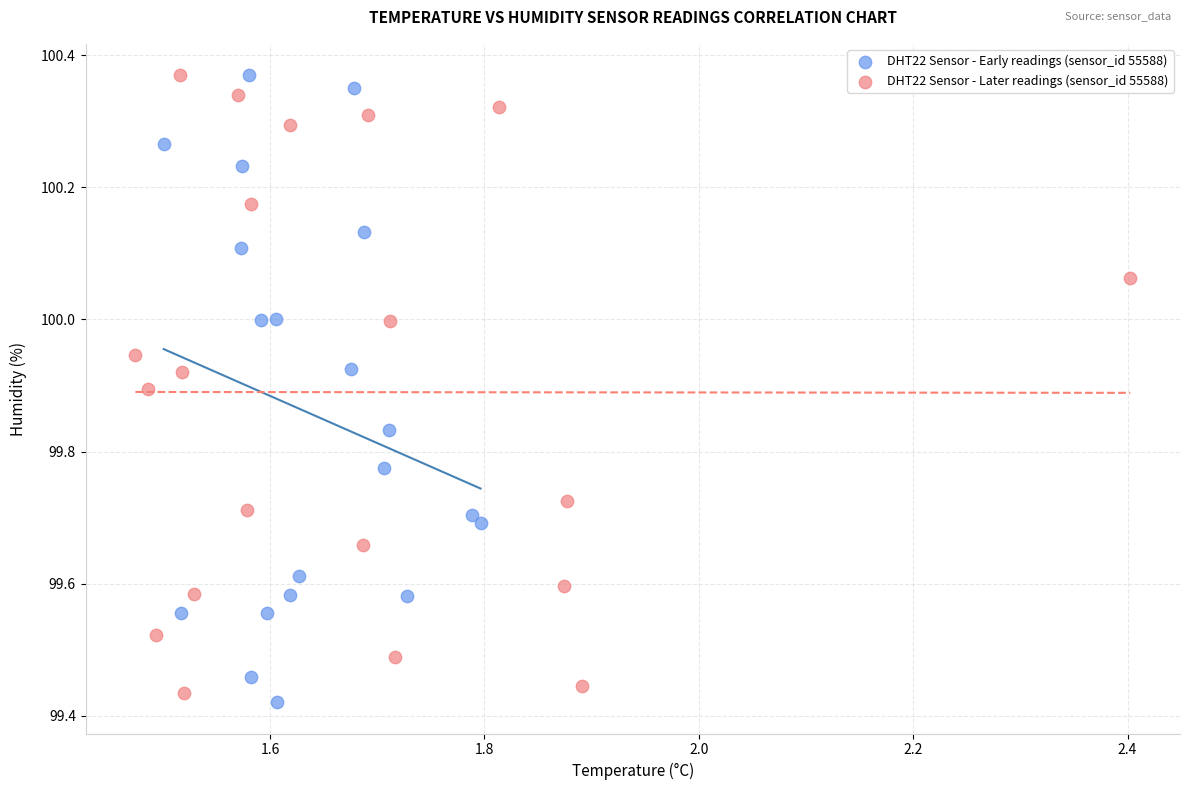

What are all the series names shown in the legend?

DHT22 Sensor - Early readings (sensor_id 55588), DHT22 Sensor - Later readings (sensor_id 55588)